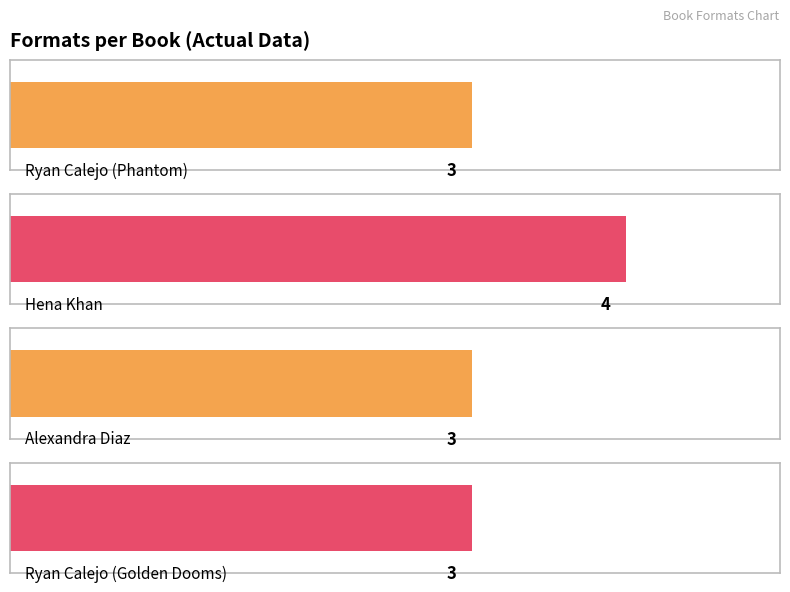

Is it true that the value at Ryan Calejo (Phantom) is 5?

False